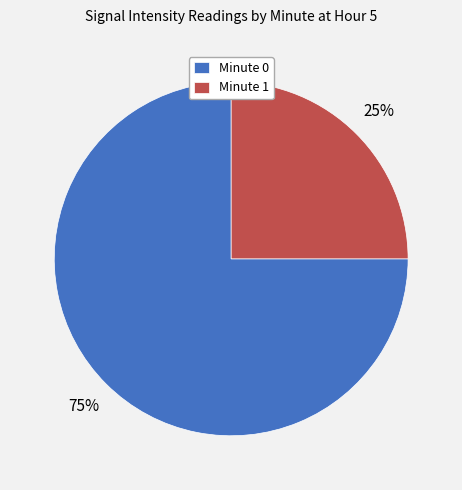

Rank the categories by value from highest to lowest.

Minute 0, Minute 1